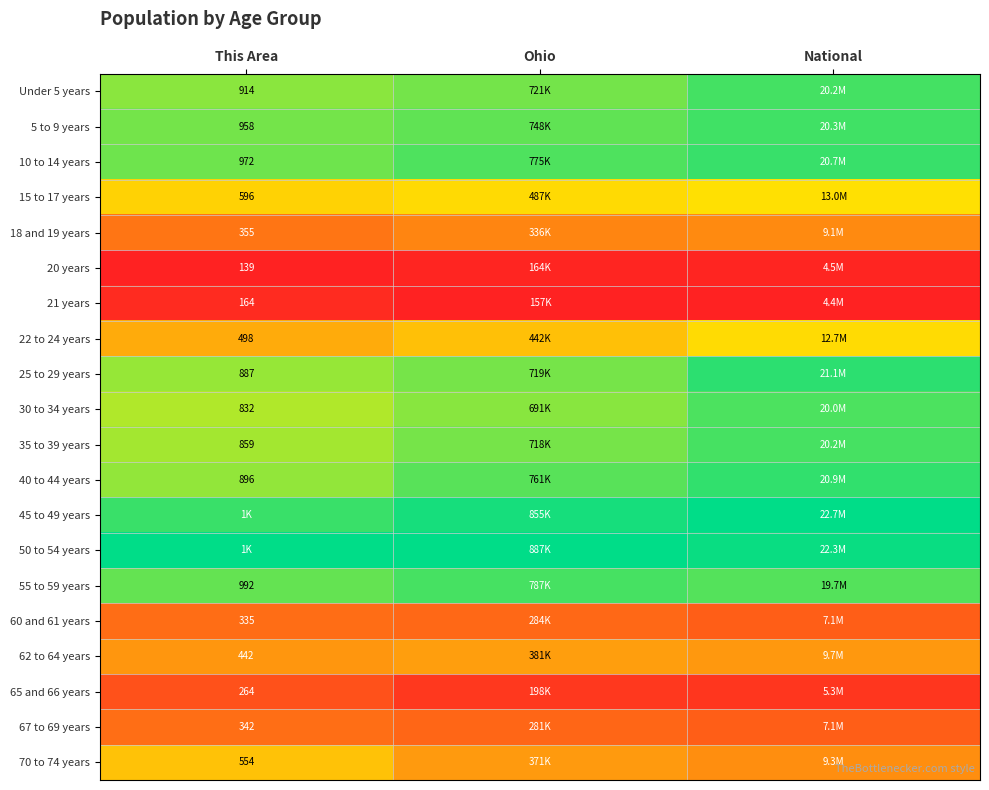

At which category is the sum across all series the highest?

National